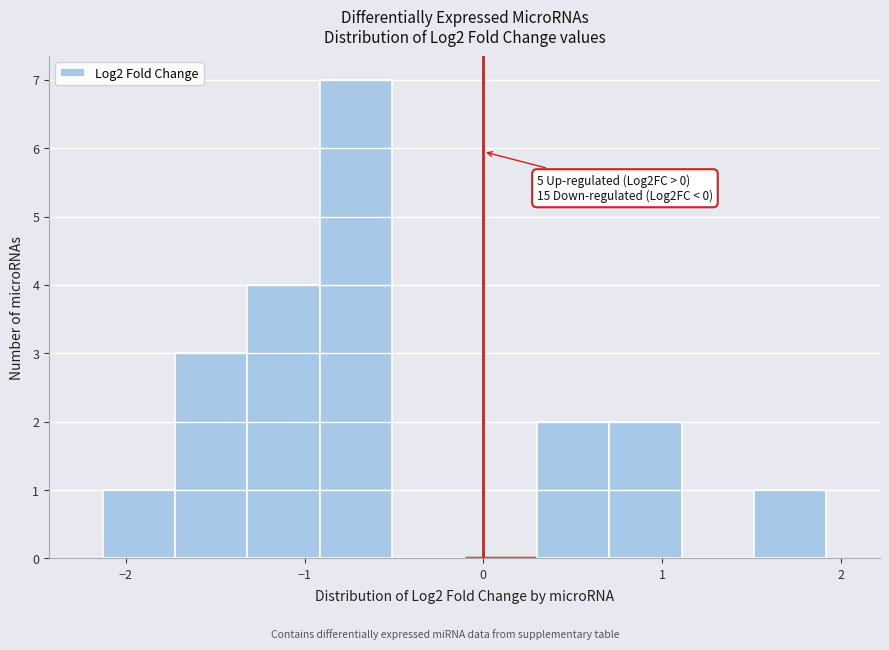

Which range on the x-axis has the tallest bar?

-0.9 to -0.5